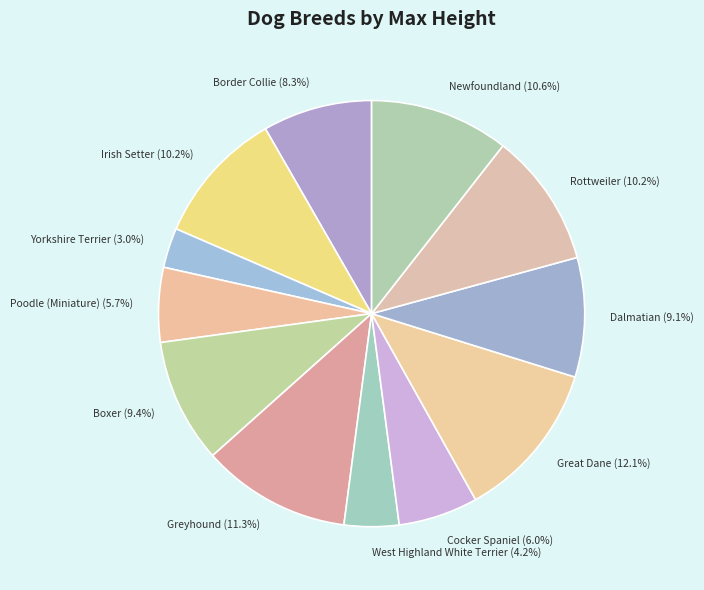

Is it true that Greyhound is 22% of the pie?

False